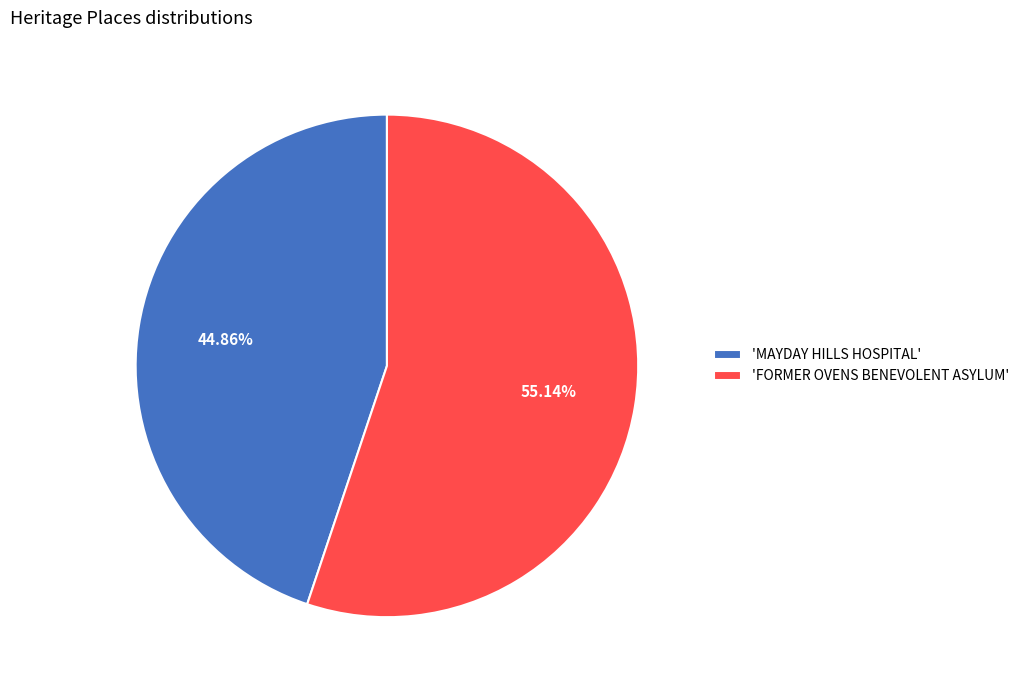

Which slice is the largest?

'FORMER OVENS BENEVOLENT ASYLUM'